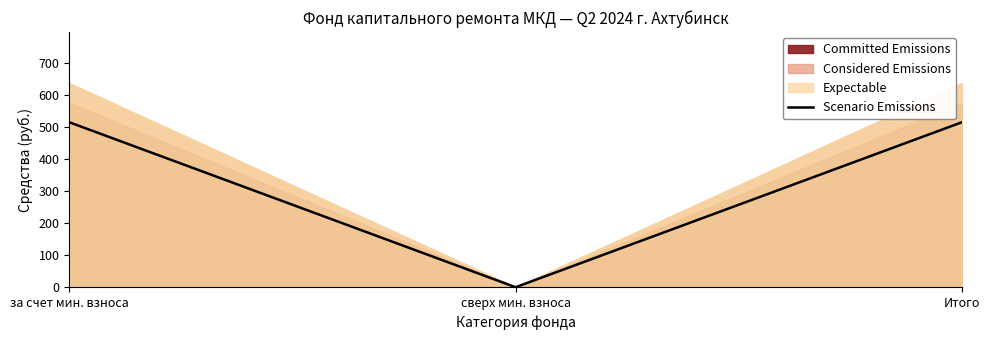

Where does the data first go above 515?

за счет мин. взноса